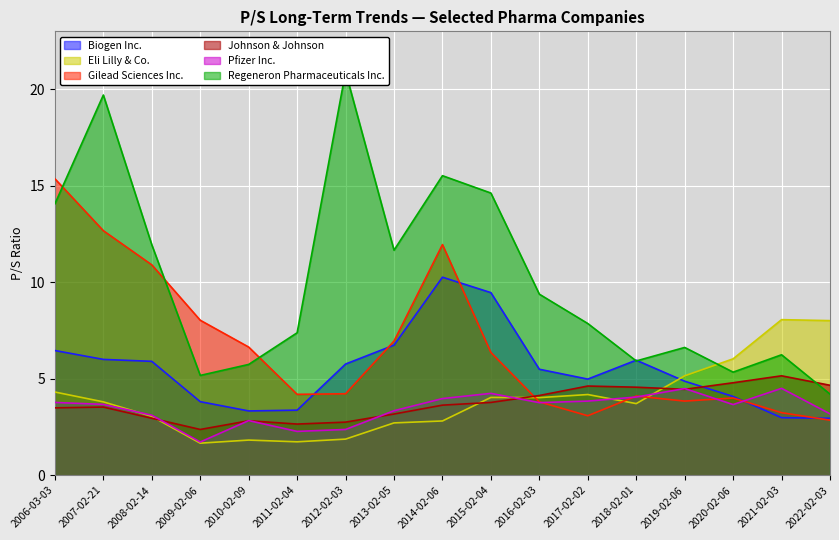

Which series has the largest range (max minus min)?

Regeneron Pharmaceuticals Inc.